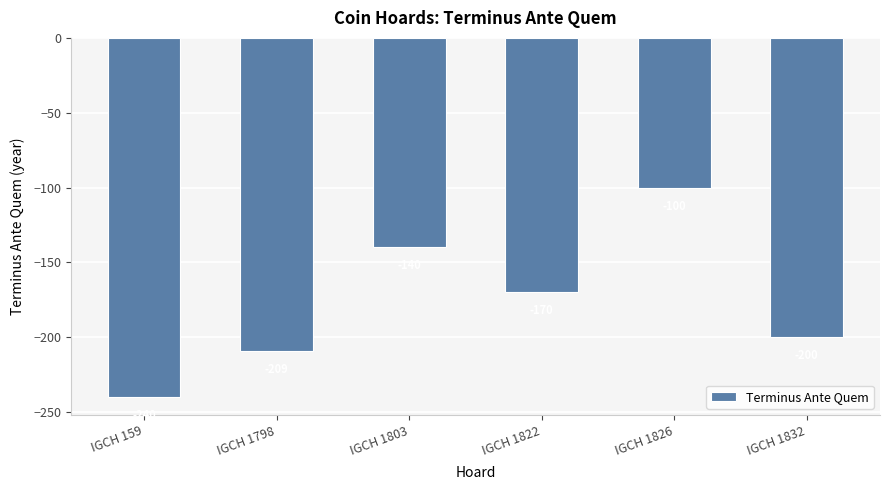

Reading left to right, extract all data points from this chart.

IGCH 159=-240	IGCH 1798=-209	IGCH 1803=-140	IGCH 1822=-170	IGCH 1826=-100	IGCH 1832=-200